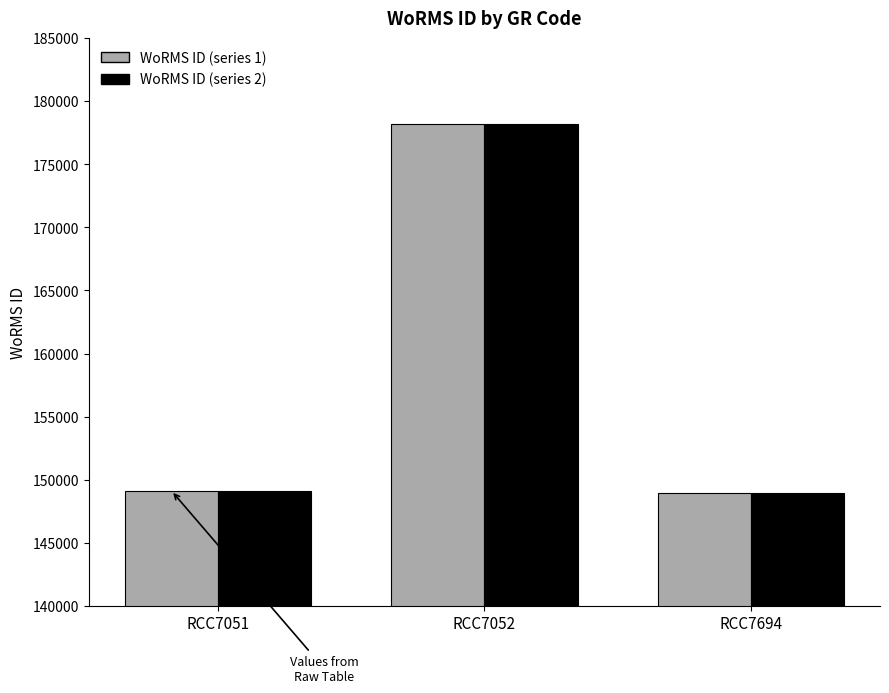

The value of WoRMS ID (series 2) at RCC7052 is 178201. True or false?

True